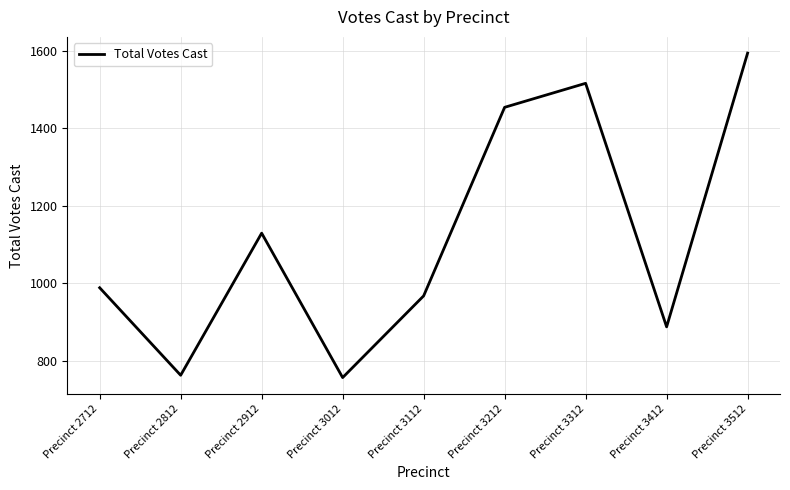

True or false: the data shows 1129 at Precinct 2912.

True